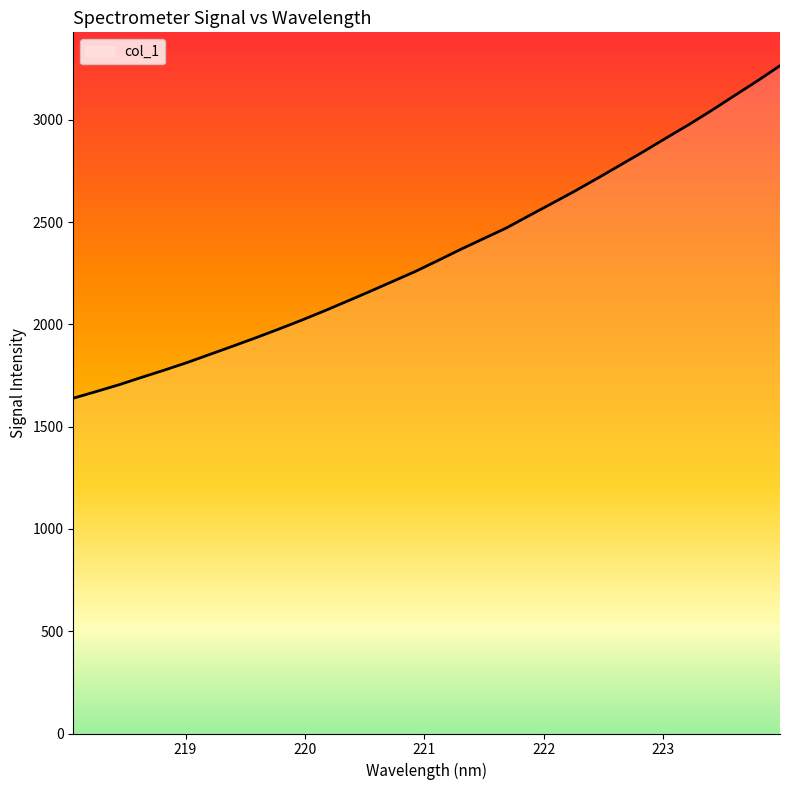

What is the average value?

2344.5